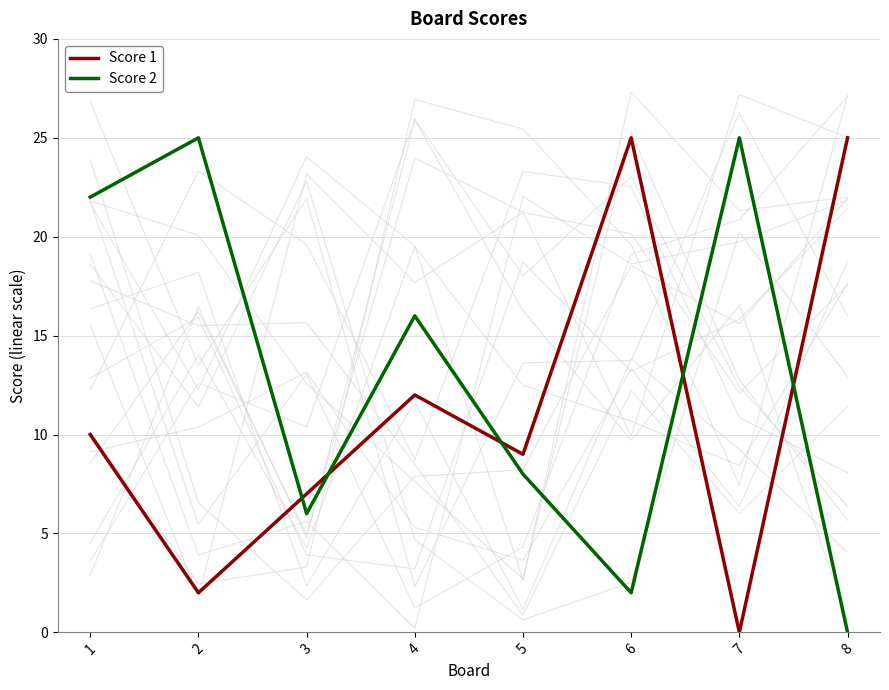

Rank the categories by Score 2 value from lowest to highest.

8, 6, 3, 5, 4, 1, 2, 7